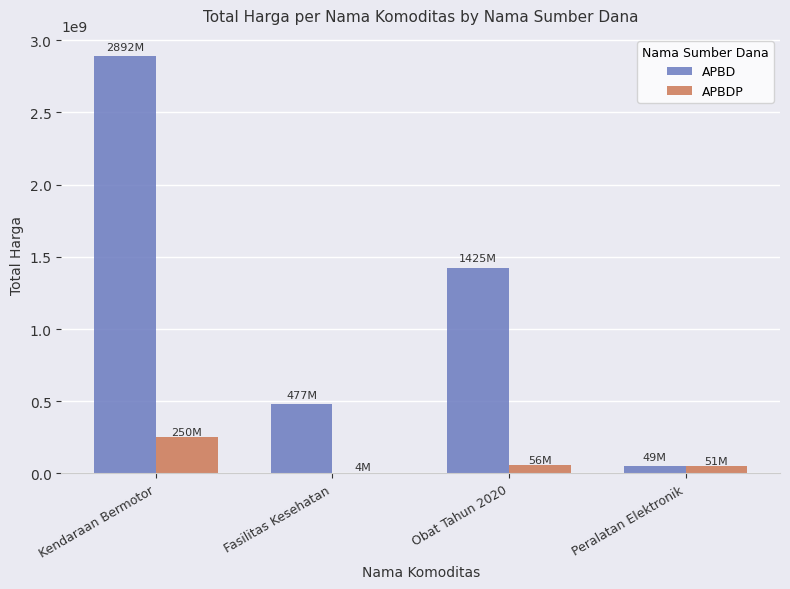

Count the number of data series in this chart.

2